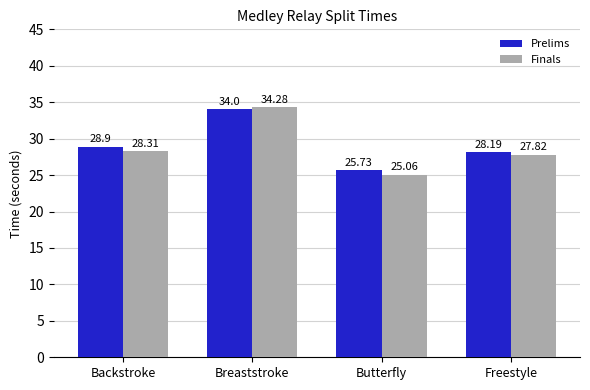

Is it true that Finals equals 14.7 at Freestyle?

False